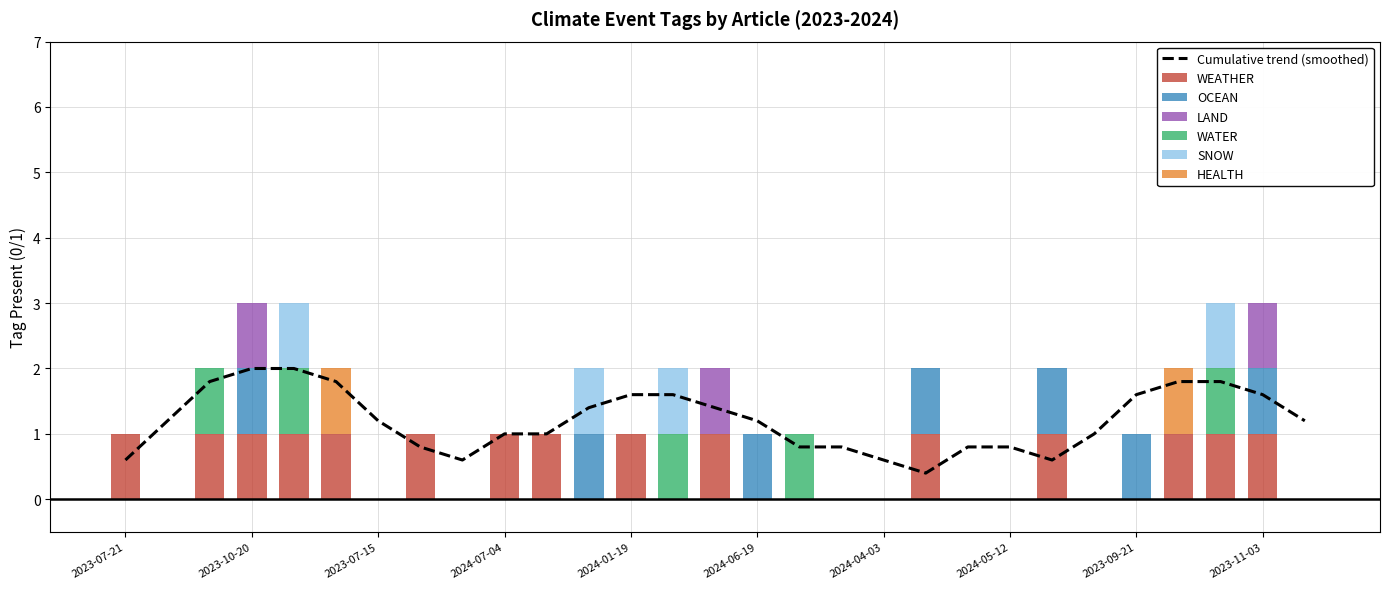

The Cumulative trend (smoothed) series shows 1.6 at 2024-01-19. True or false?

True